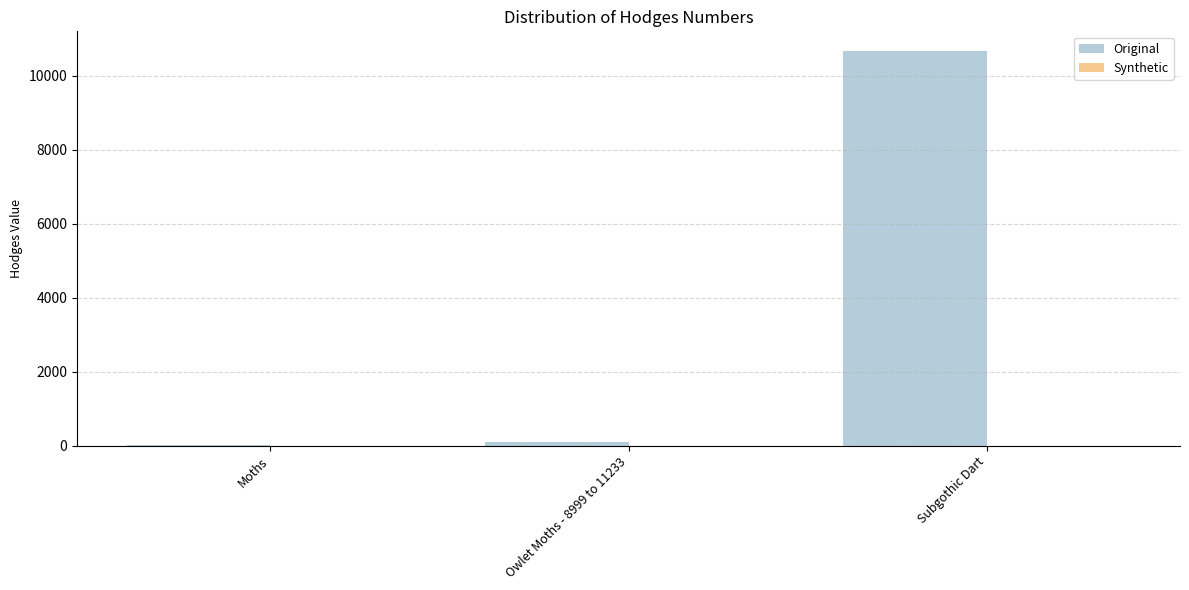

What is the maximum value shown in the chart?

10674.0